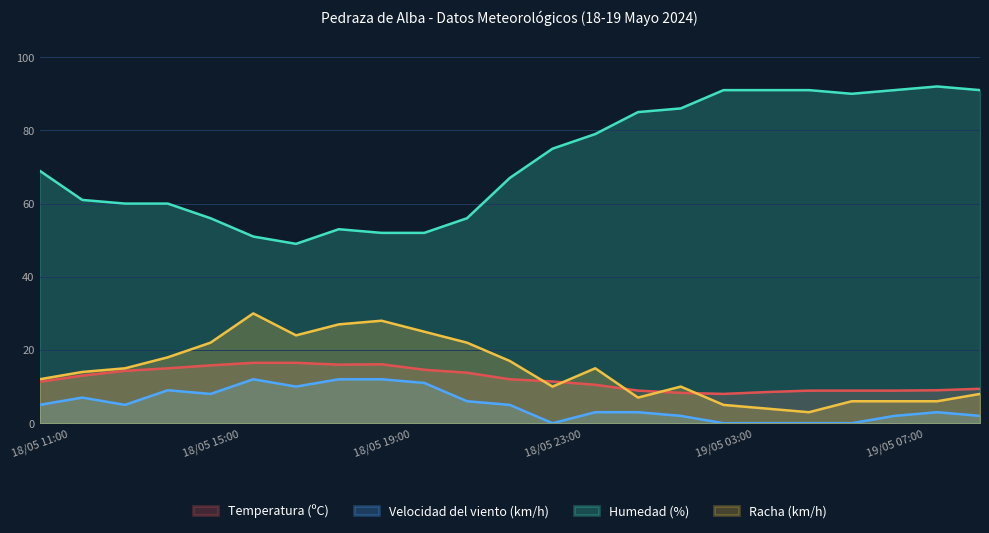

How many lines are shown in the chart?

4